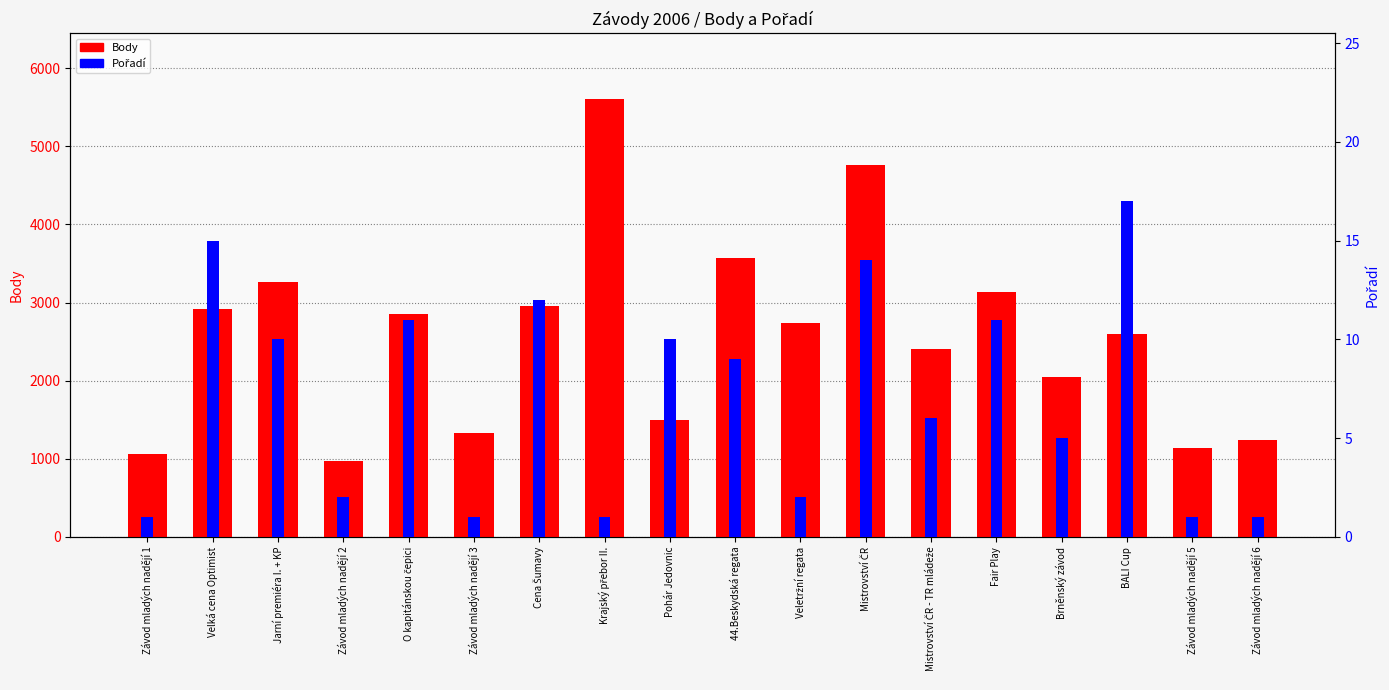

Is it true that Pořadí equals 10 at Jarní premiéra I. + KP?

True